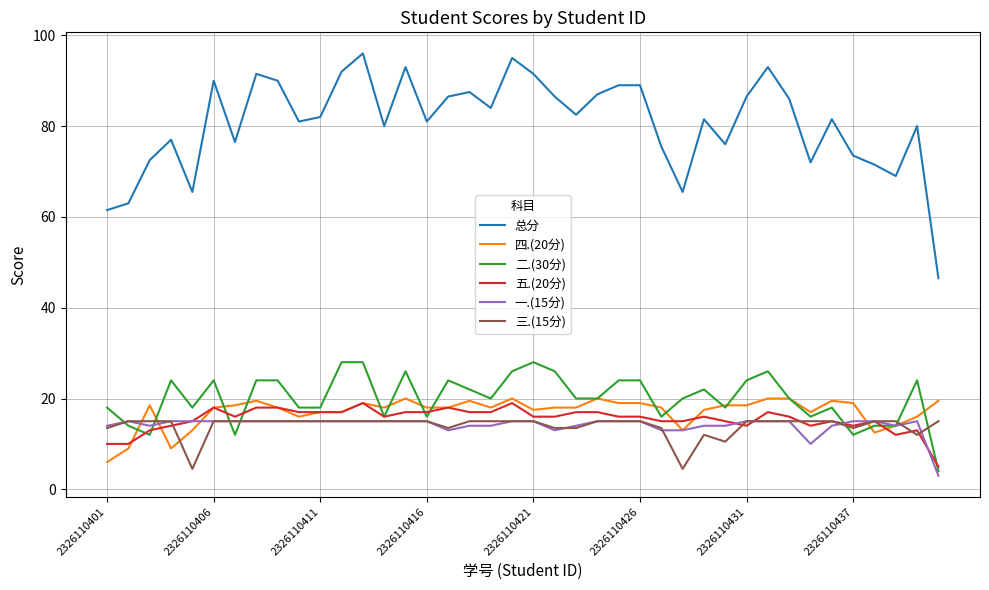

What is the sum of all 四.(20分) values?

684.5